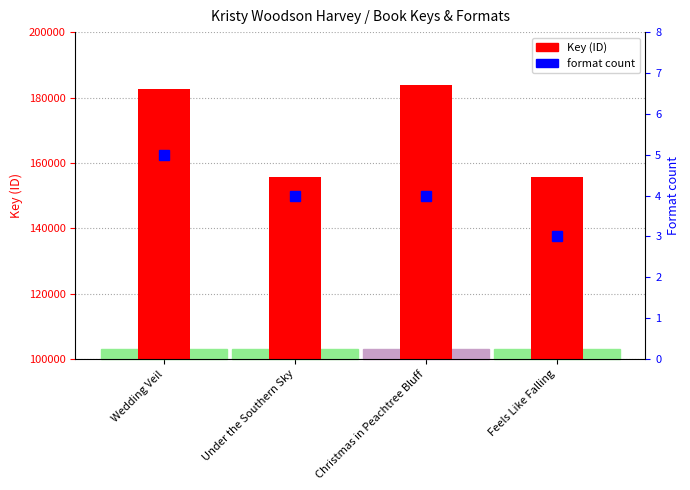

What is the difference between the highest and lowest values at Under the Southern Sky?

155825574